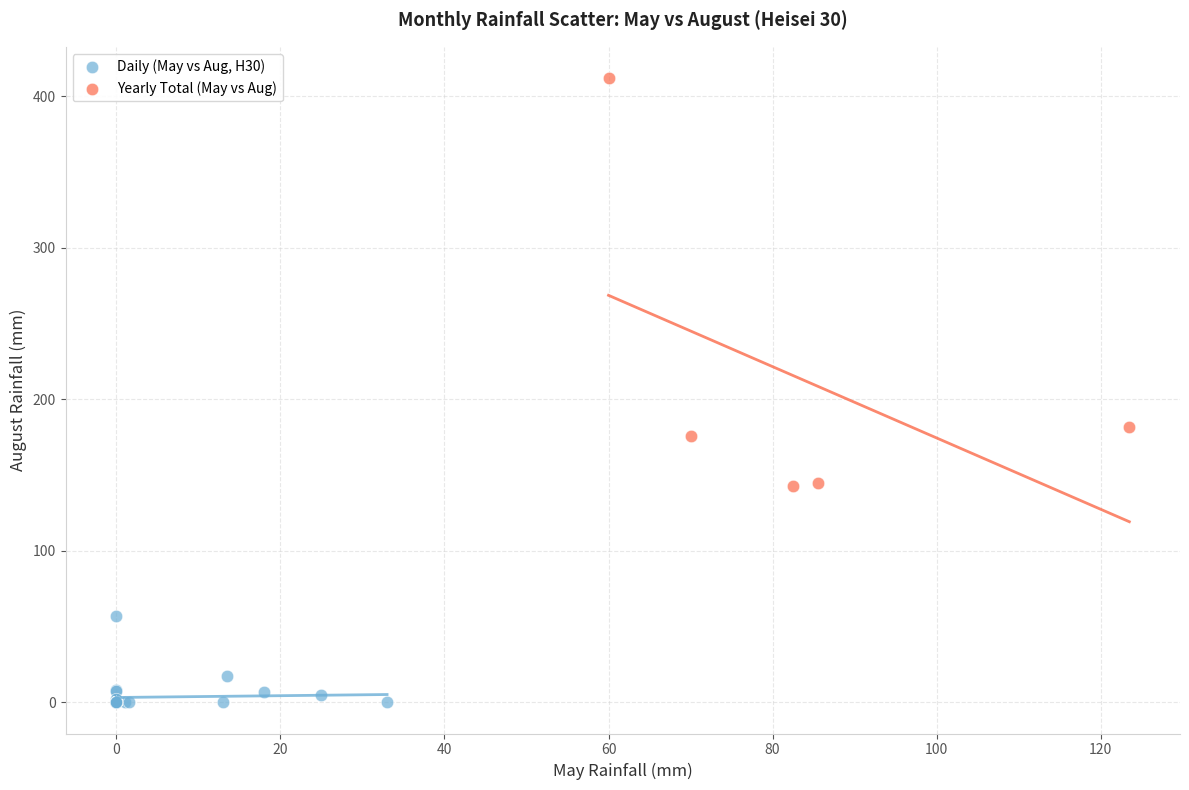

Which series reaches the minimum Y coordinate?

Daily (May vs Aug, H30)